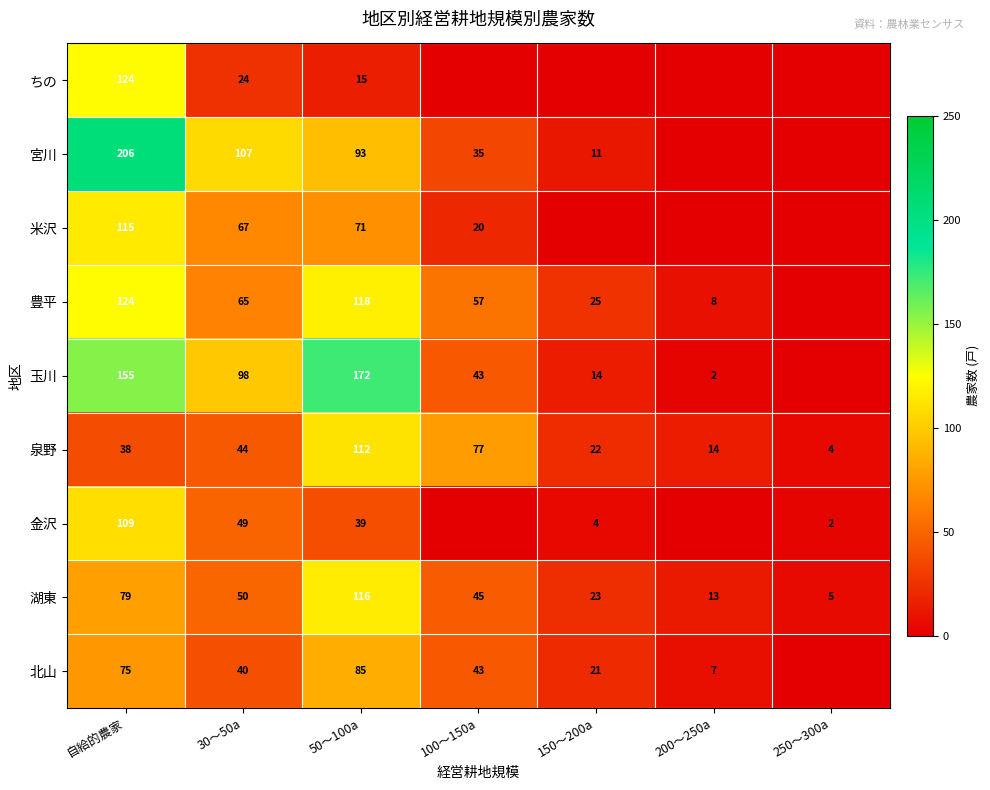

True or false: 湖東 has a value of 31 at 150～200a.

False